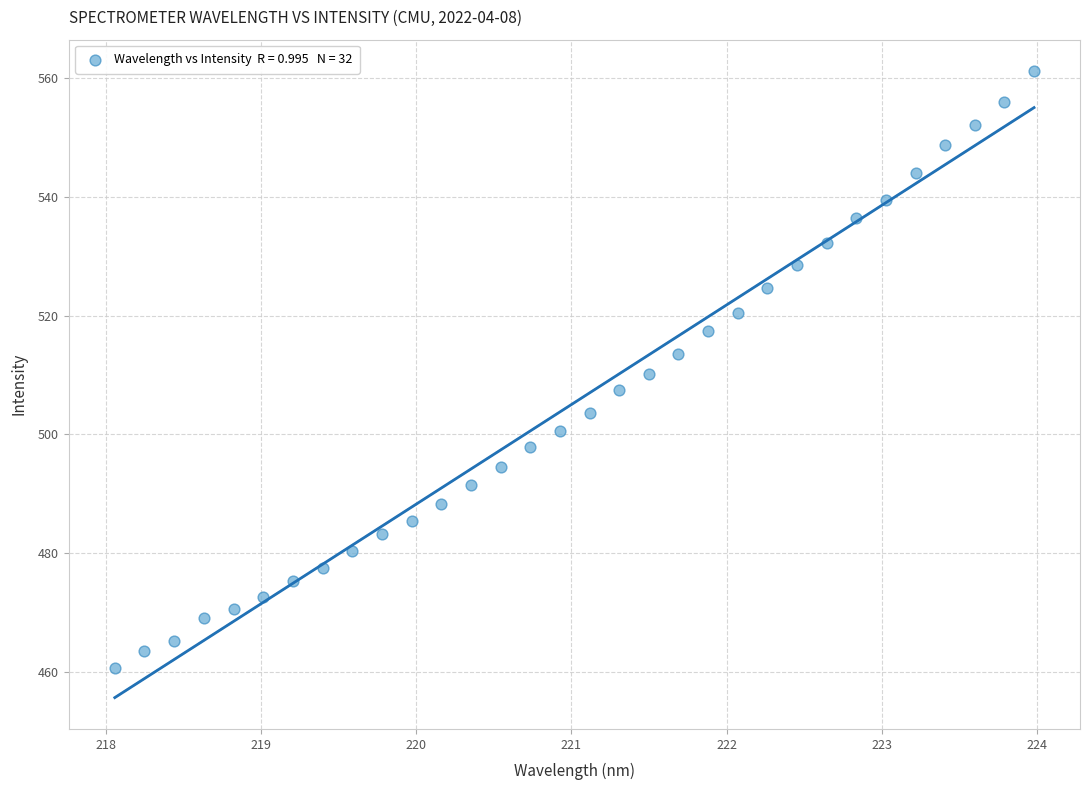

What is the range of X values (max minus min)?

5.9